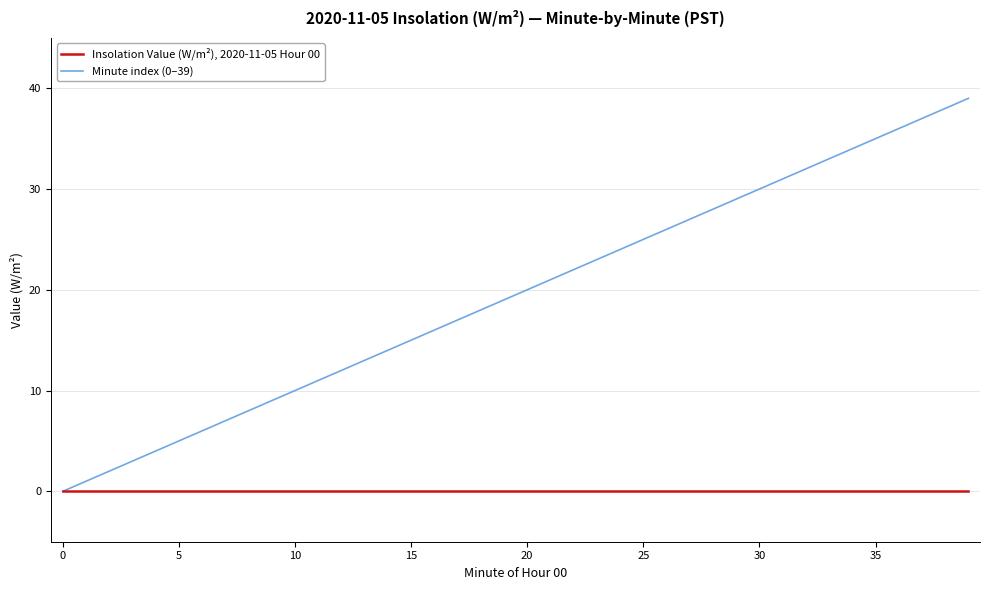

Count the number of categories in the chart.

40